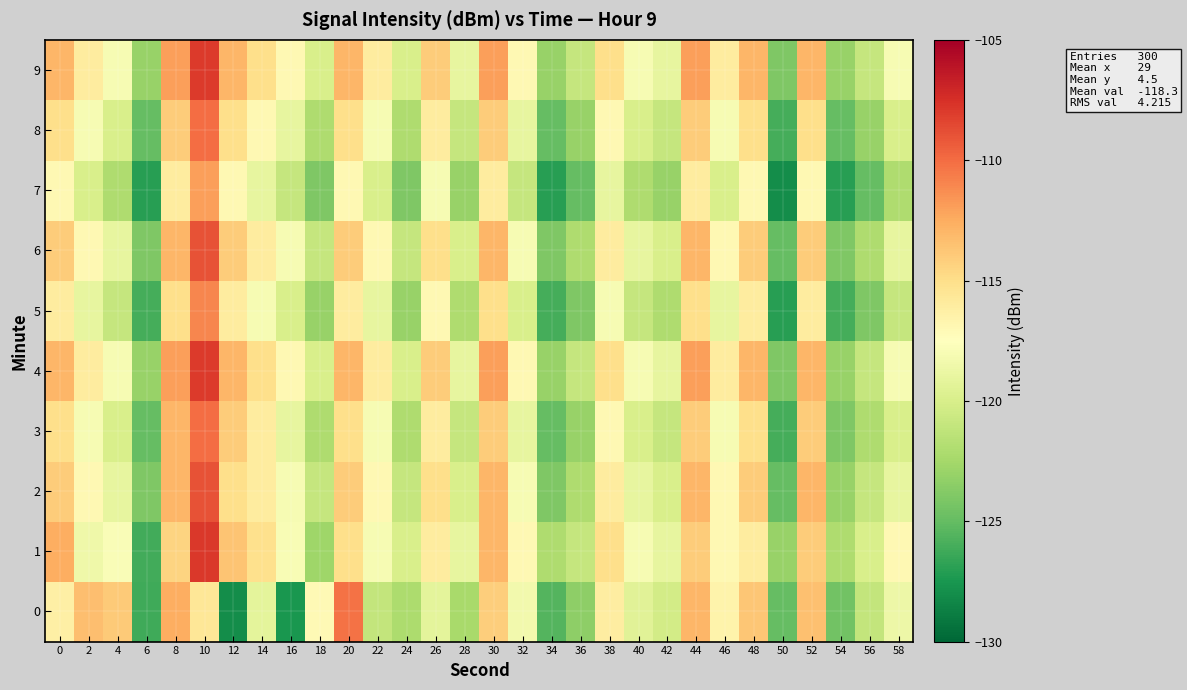

At which category is the sum across all series the highest?

10